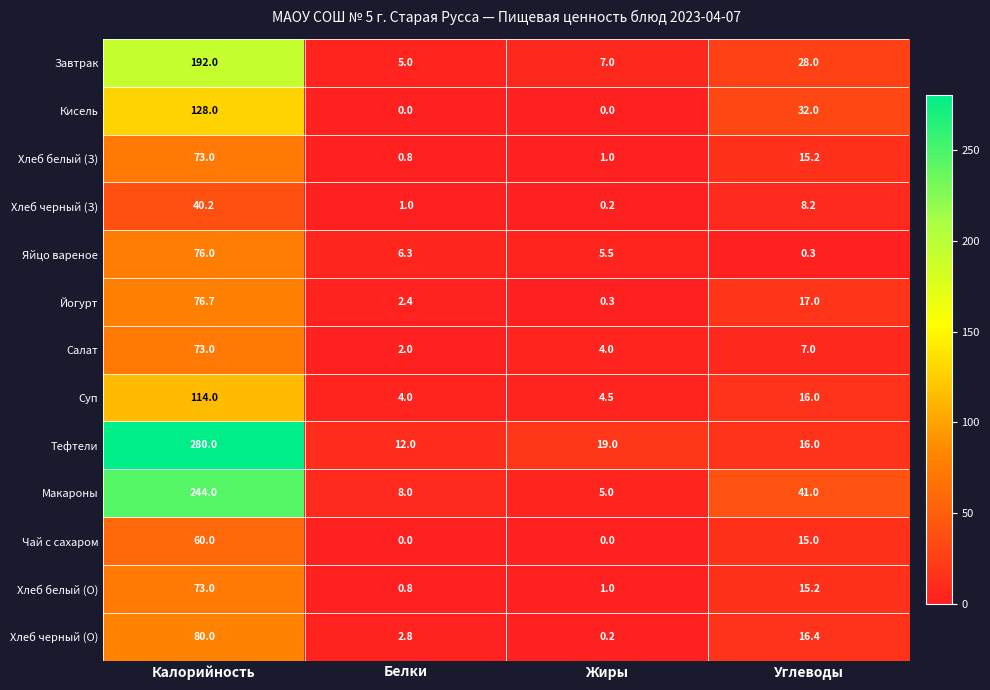

What is the total value across all series at Углеводы?

227.3